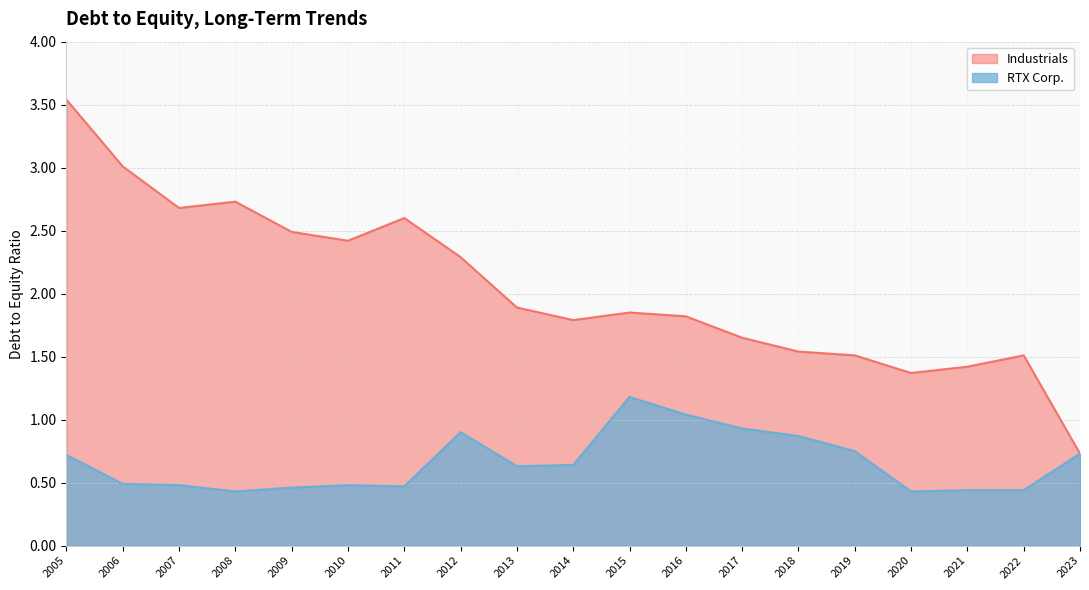

How many lines are shown in the chart?

2